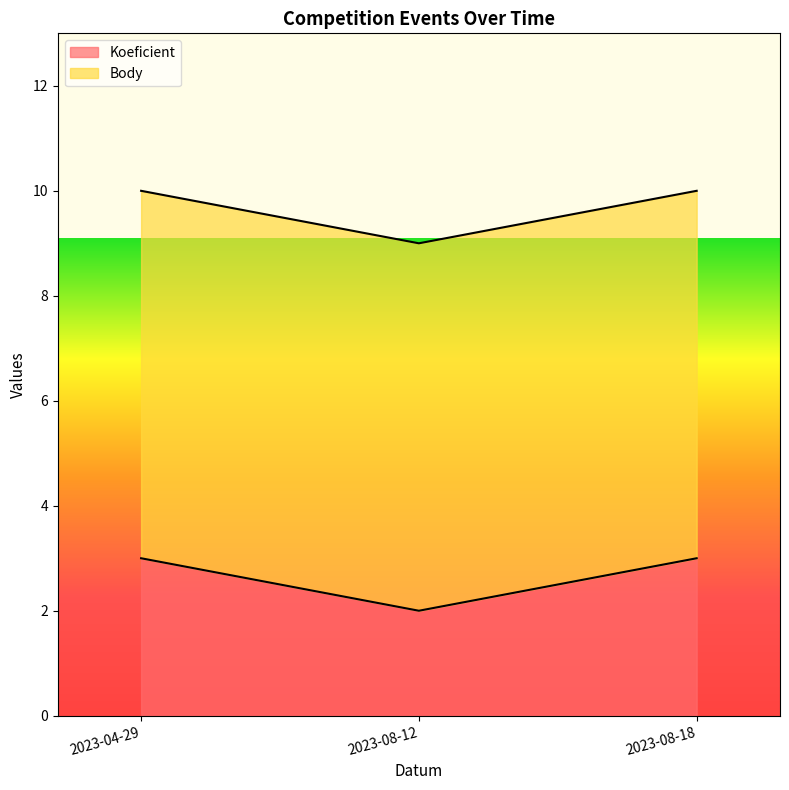

What position from the right is 2023-04-29?

3